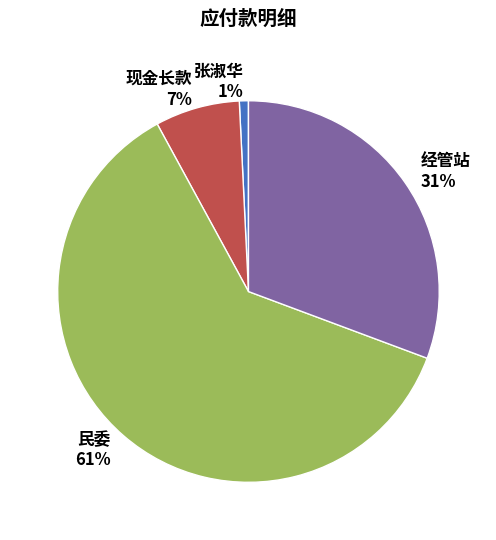

Is it true that 经管站 is 17% of the pie?

False